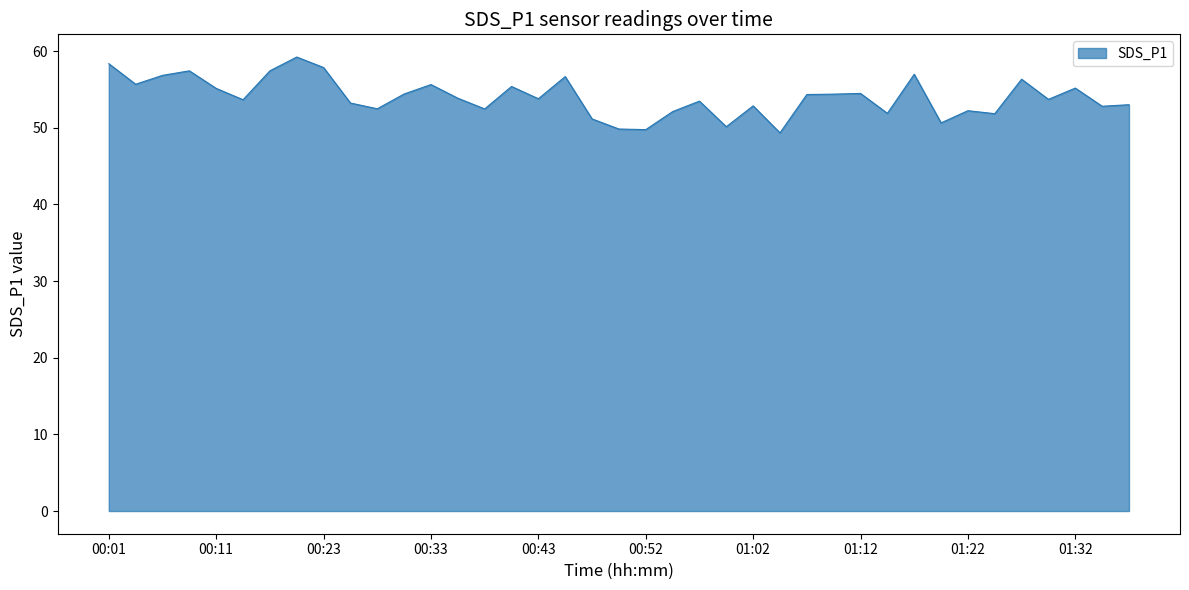

How many distinct data groups are displayed?

1